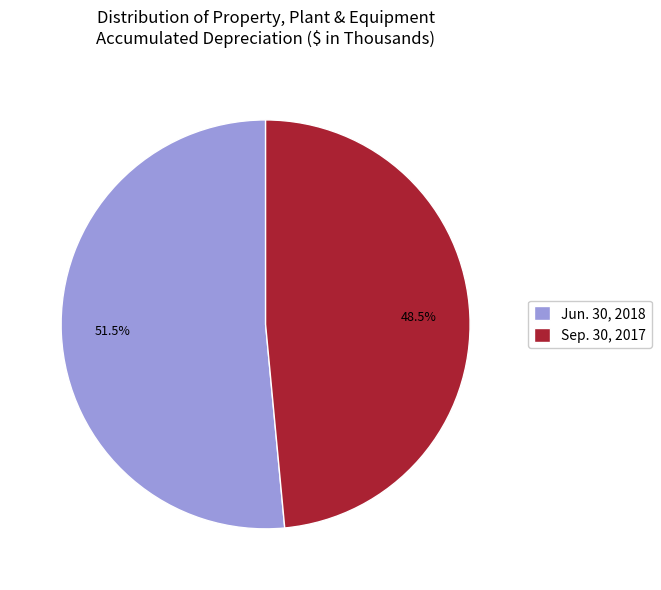

What portion of the pie excludes Jun. 30, 2018?

48.5%